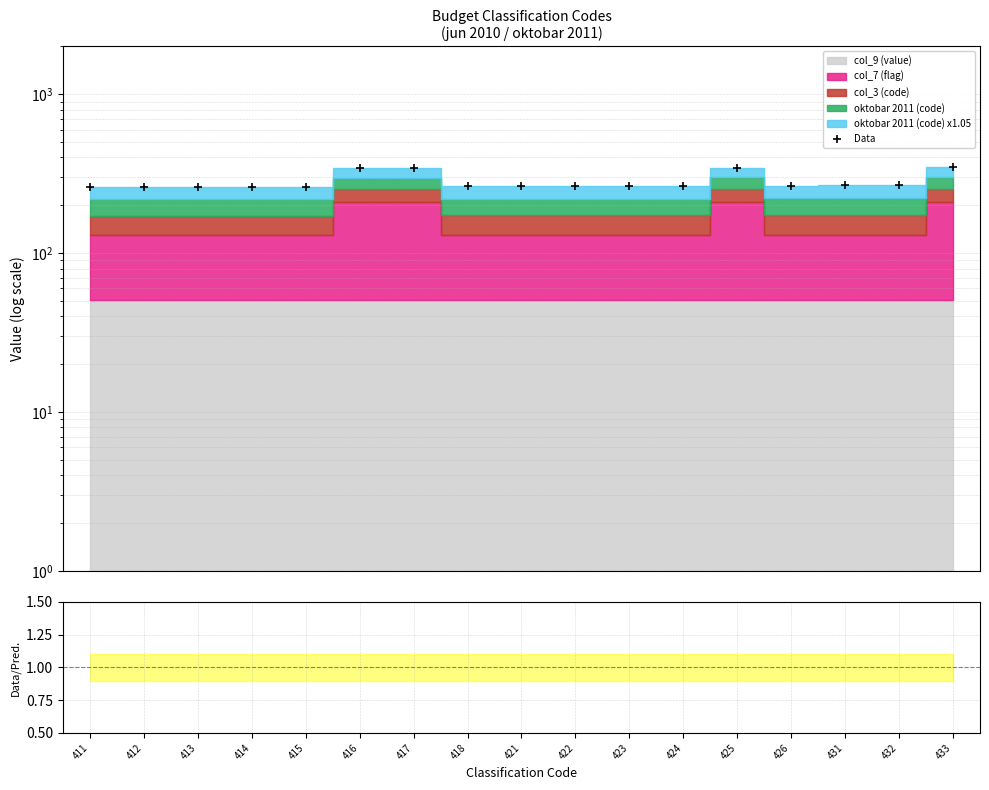

Reading right to left, extract all data points from this chart.

Data: 433=347.9	432=267.6	431=267.2	426=265.7	425=345.3	424=265.0	423=264.7	422=264.4	421=264.1	418=263.1	417=342.8	416=342.5	415=262.2	414=261.9	413=261.6	412=261.2	411=260.9
Data/Pred.: 433=3.7	432=2.8	431=2.8	426=2.8	425=3.7	424=2.8	423=2.8	422=2.8	421=2.8	418=2.8	417=3.7	416=3.7	415=2.8	414=2.8	413=2.8	412=2.8	411=2.8